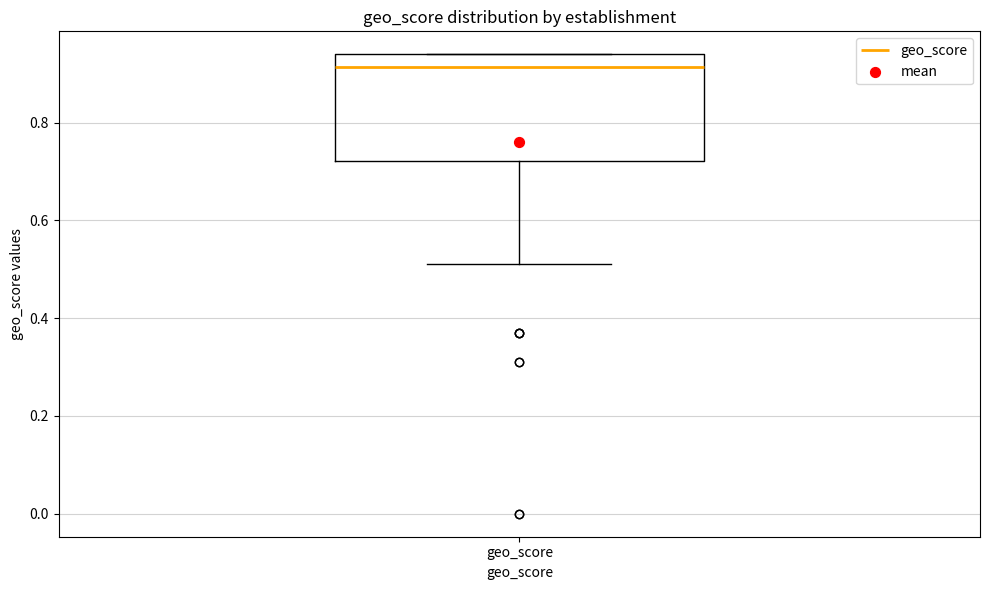

Transcribe this box plot: give where the median line is, the range the box spans, and where the two whiskers end, as read against the y-axis. The values are not printed on the chart, so give them approximately, as read against the axis.

median 0.92, box 0.72 to 0.94, whiskers 0.52 to 0.94